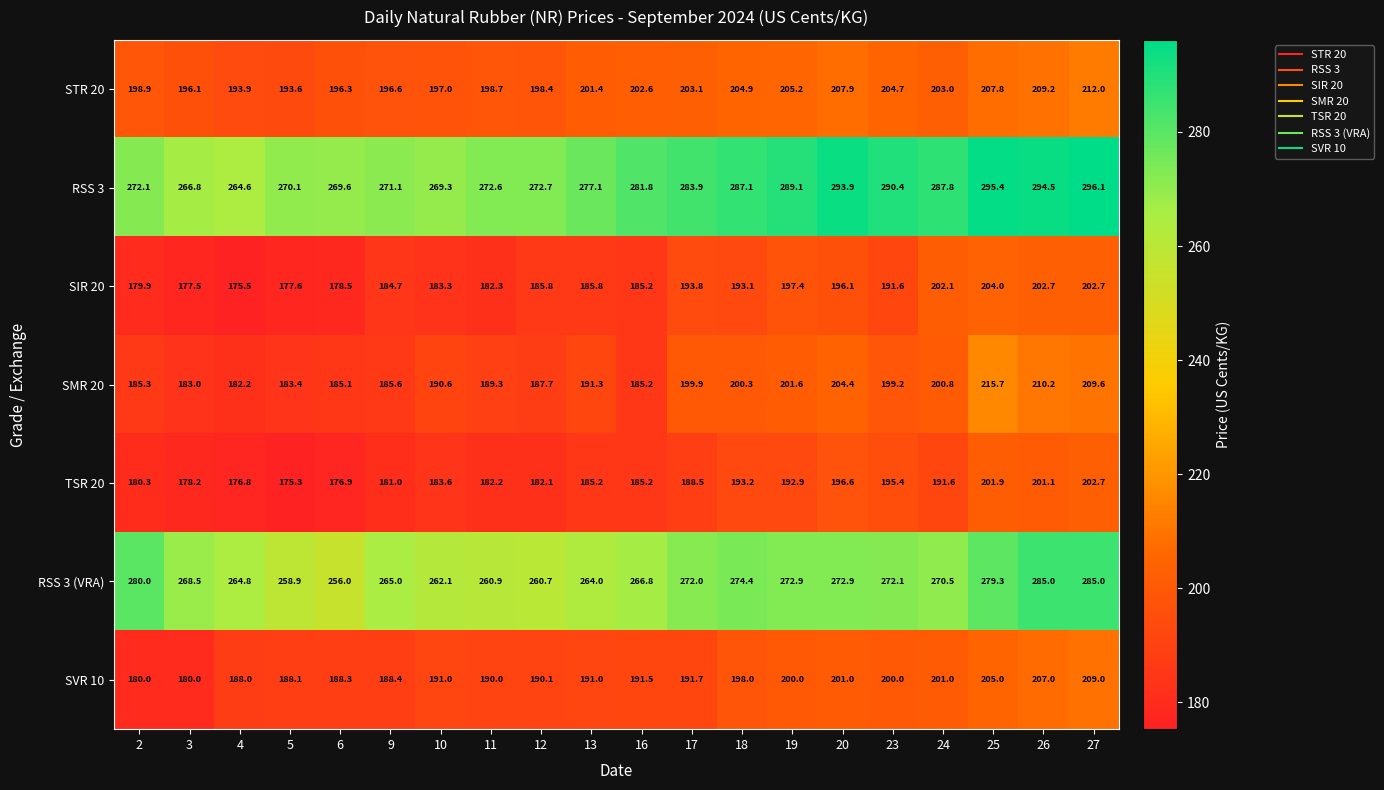

What is the sum of the SIR 20 values at 13 and 11?

368.1